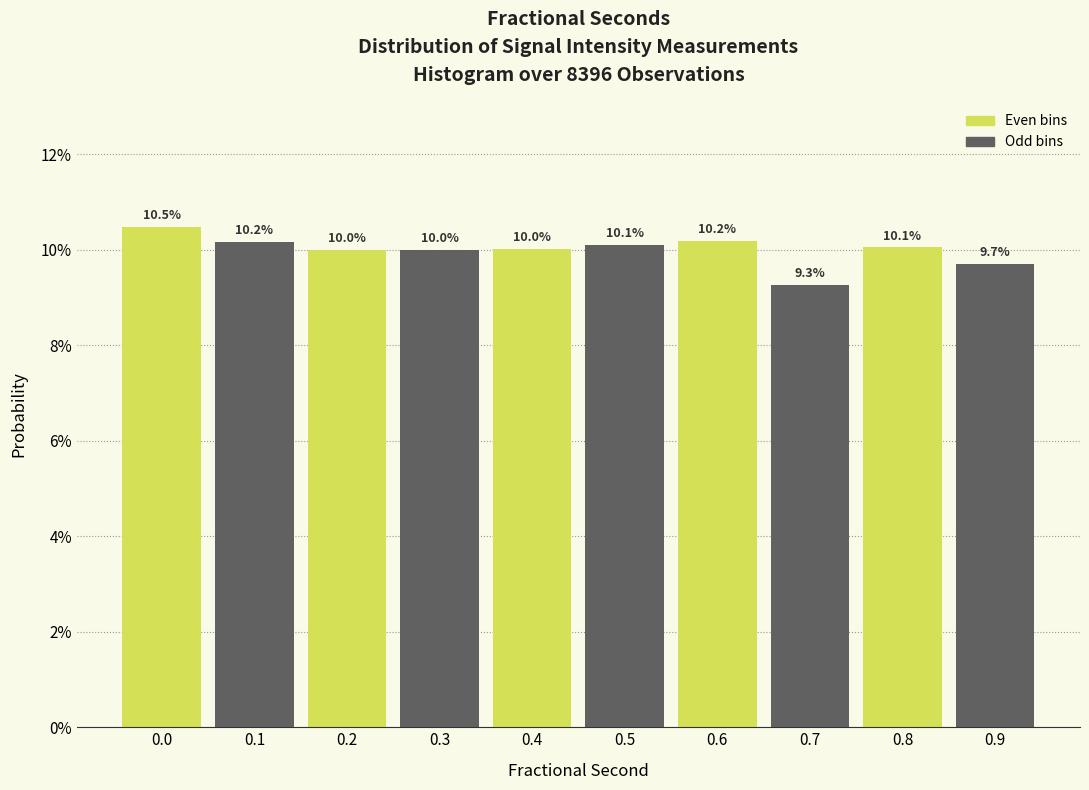

Are the bars horizontal?

No